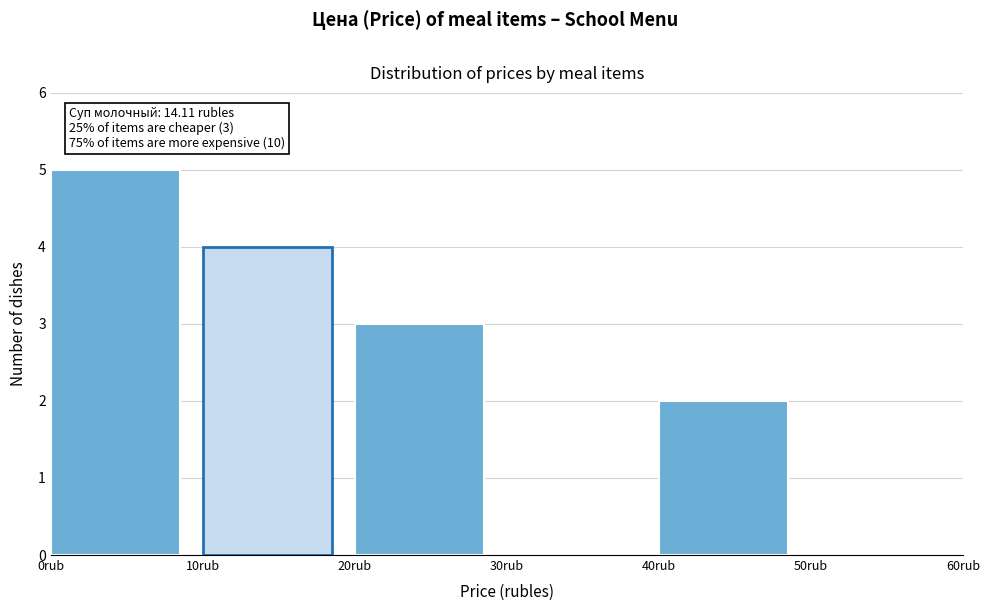

Over which range of the x-axis is the bar tallest?

0 to 10